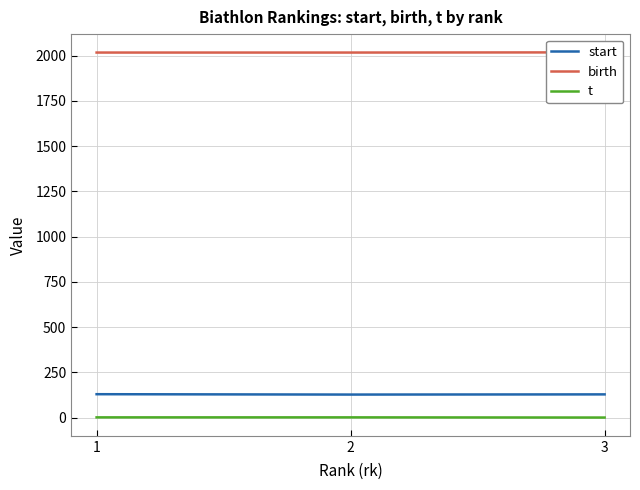

At which label does start first exceed 128?

1